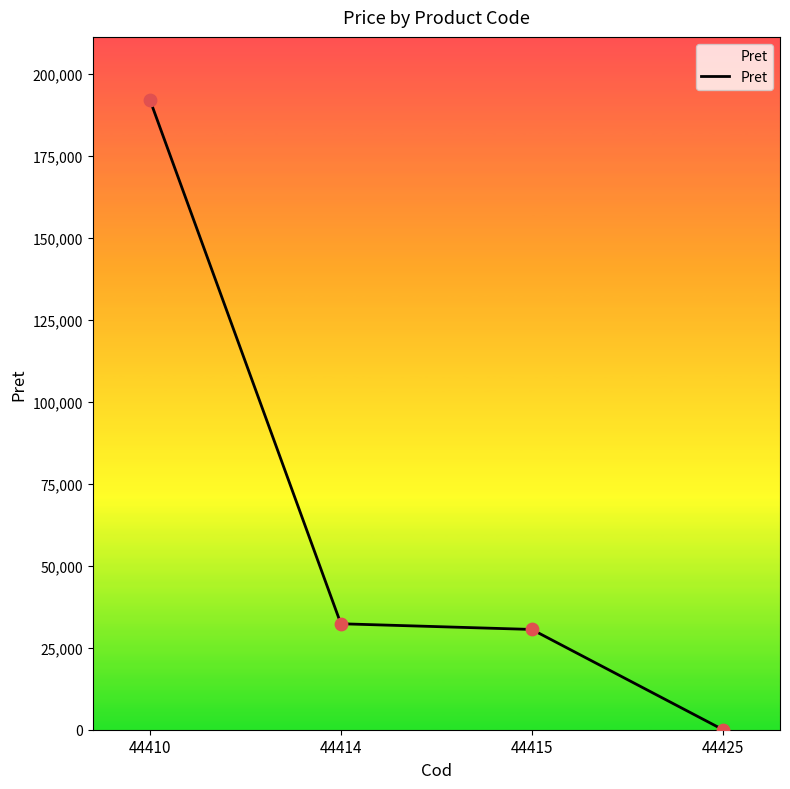

Between 44414 and 44415, which is larger?

44414